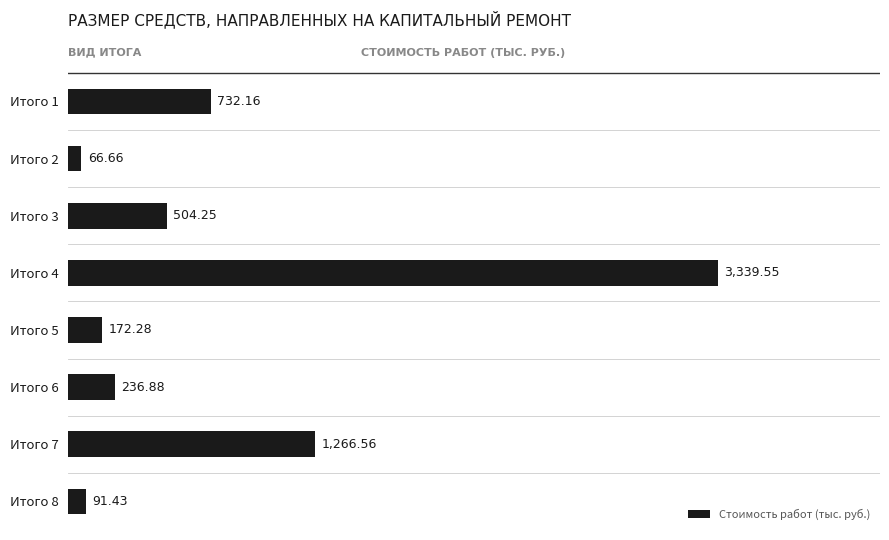

Are the bars horizontal?

Yes